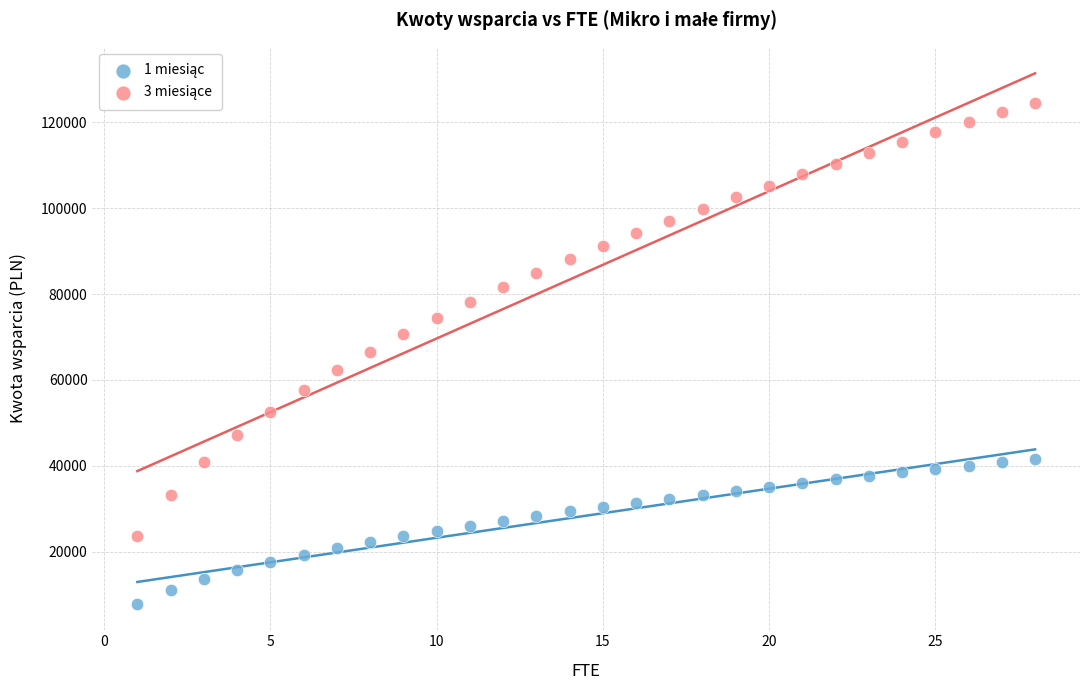

What is the X range (max minus min) for the scatter plot?

27.0